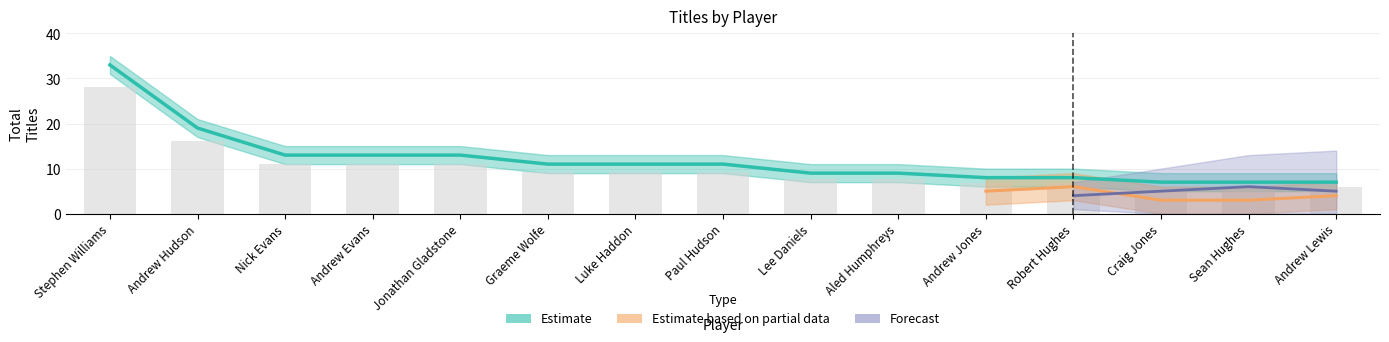

At which label does Estimate first exceed 11?

Stephen Williams